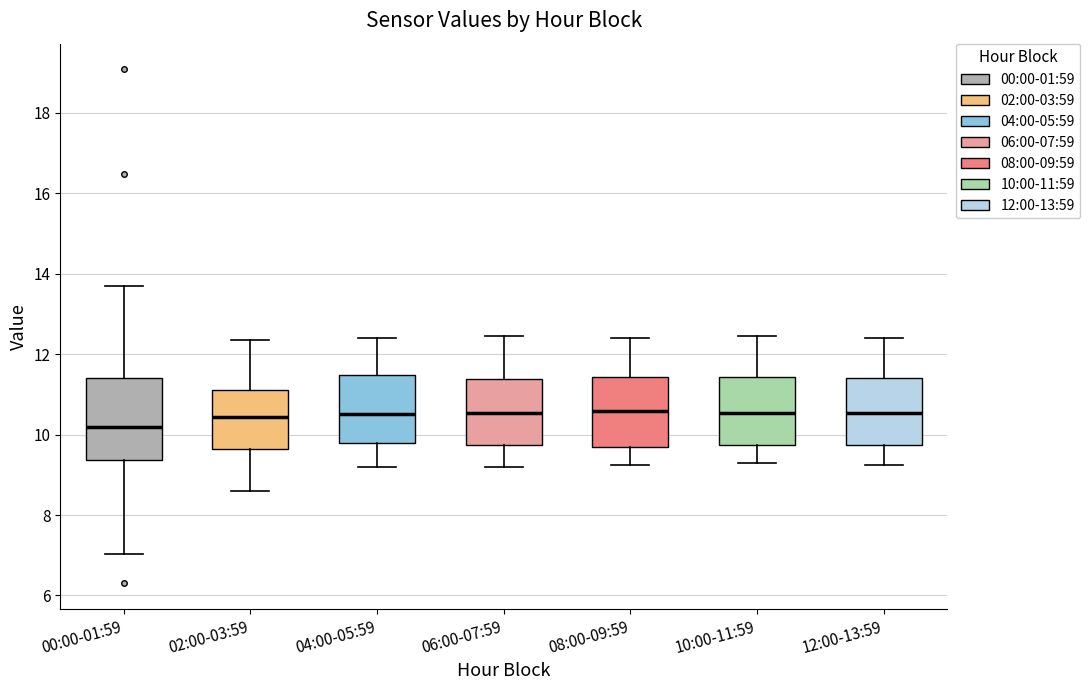

Which box's median line is the lowest?

00:00-01:59